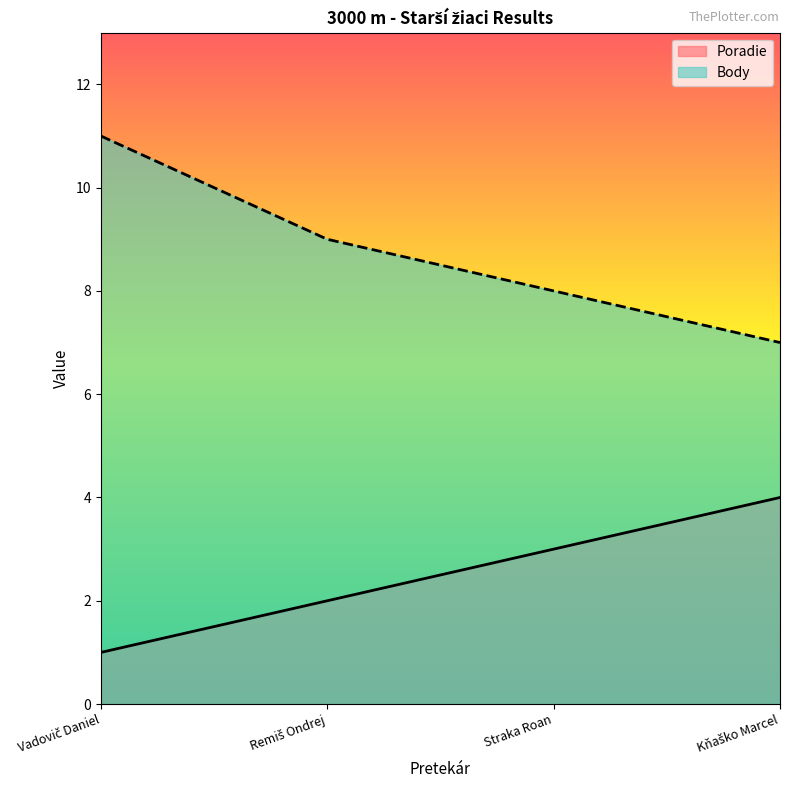

At Remiš Ondrej, list the series in order from smallest to largest.

Poradie, Body